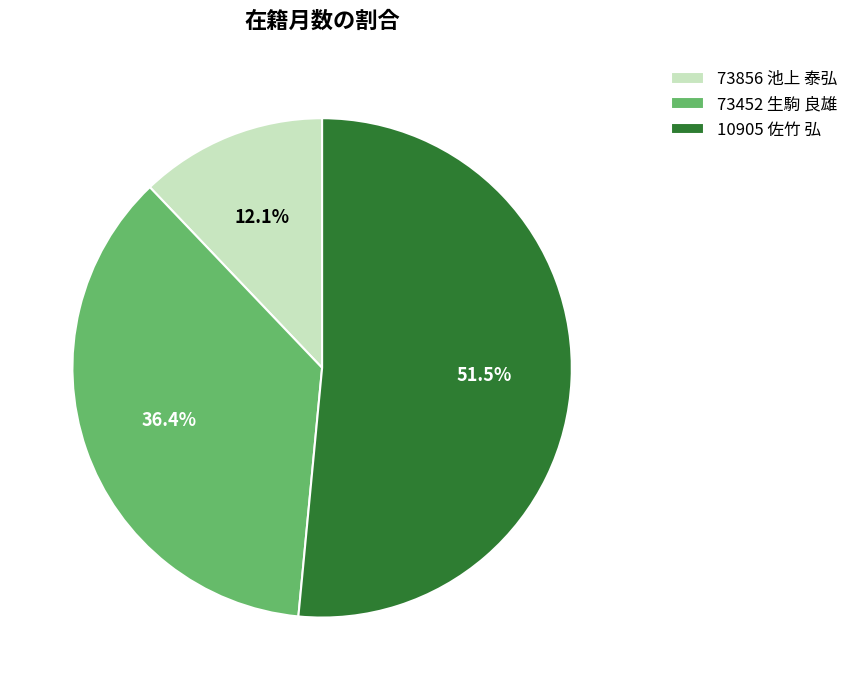

What is the total percentage of 10905 佐竹 弘 and 73452 生駒 良雄?

87.9%